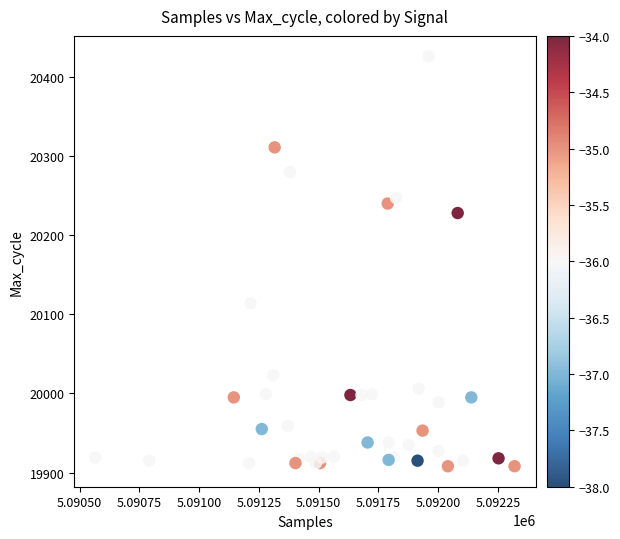

What Y value in the scatter plot is closest to 20167?

20114